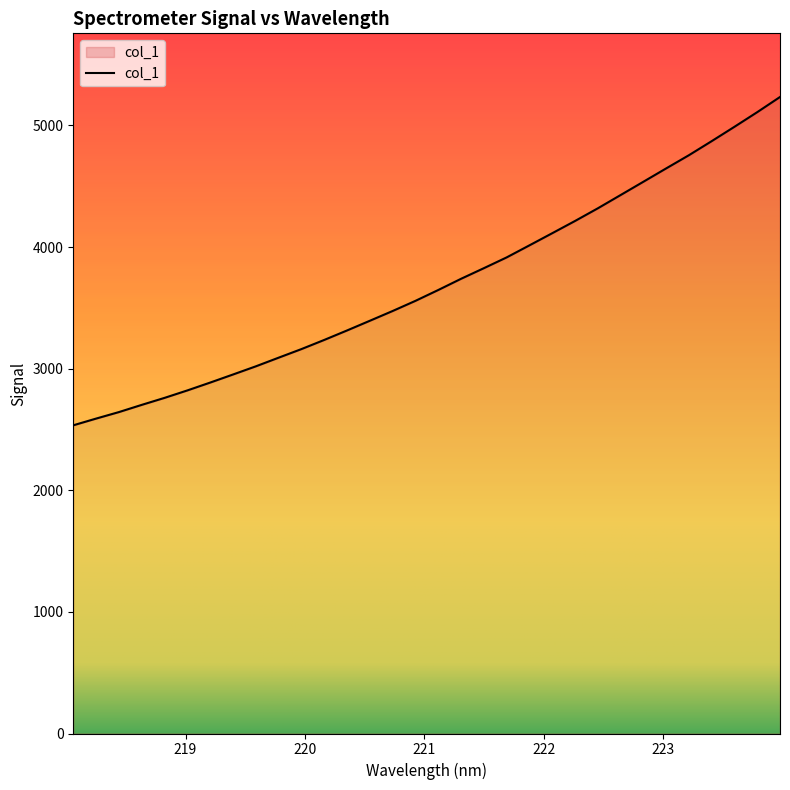

Rank the categories by value from highest to lowest.

223.9802, 223.7895, 223.5987, 223.408, 223.2172, 223.0264, 222.8355, 222.6447, 222.4538, 222.263, 222.0721, 221.8812, 221.6902, 221.4993, 221.3083, 221.1174, 220.9264, 220.7354, 220.5444, 220.3533, 220.1623, 219.9712, 219.7801, 219.589, 219.3979, 219.2067, 219.0156, 218.8244, 218.6332, 218.442, 218.2508, 218.0596